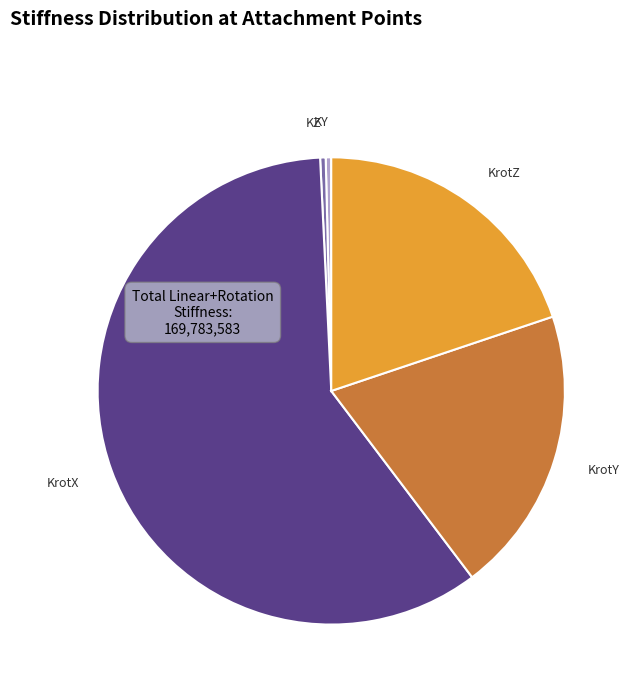

Is there a majority slice in this chart?

Yes